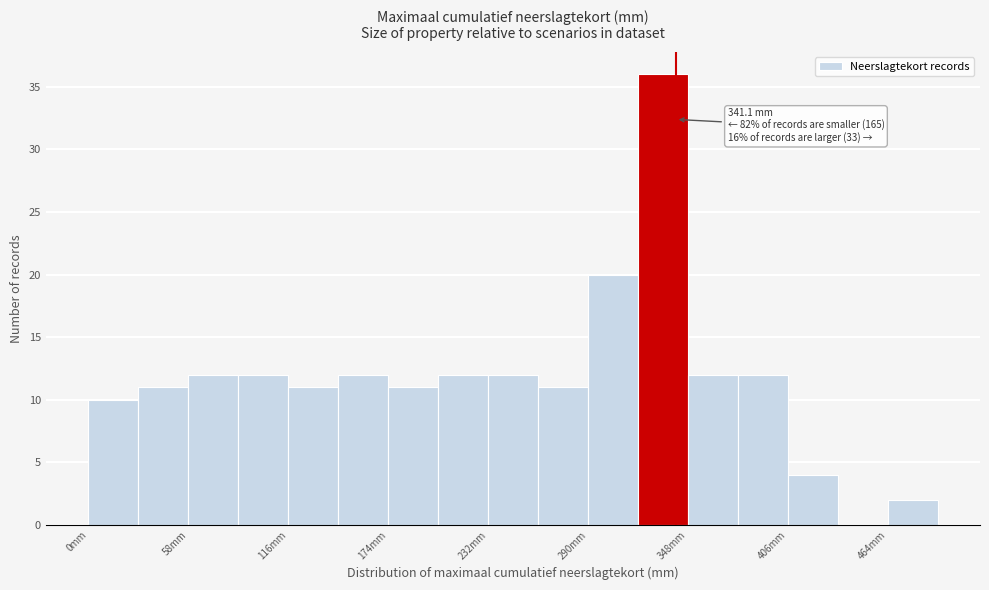

Around what value on the x-axis is the tallest bar? Give the approximate position of its centre, as read against the axis.

330